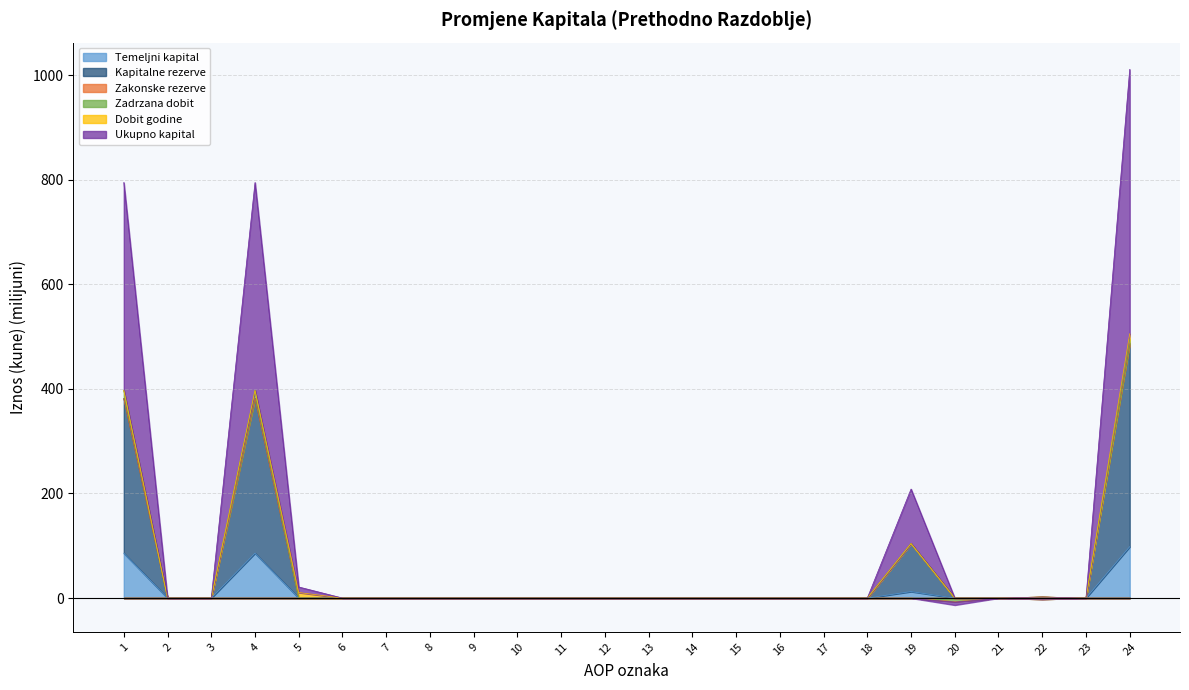

Which category has the lowest value across all series?

2